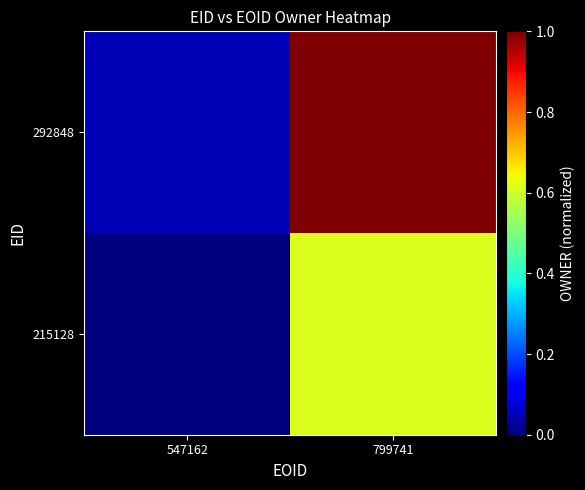

Reading left to right, list all the values displayed in this chart.

215128: 547162=0.0	799741=0.6
292848: 547162=0.1	799741=1.0